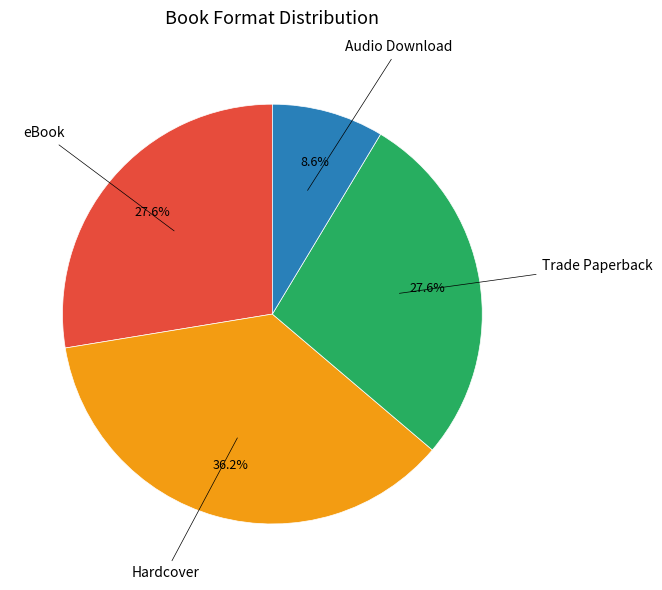

Which category has the biggest portion of the pie?

Hardcover